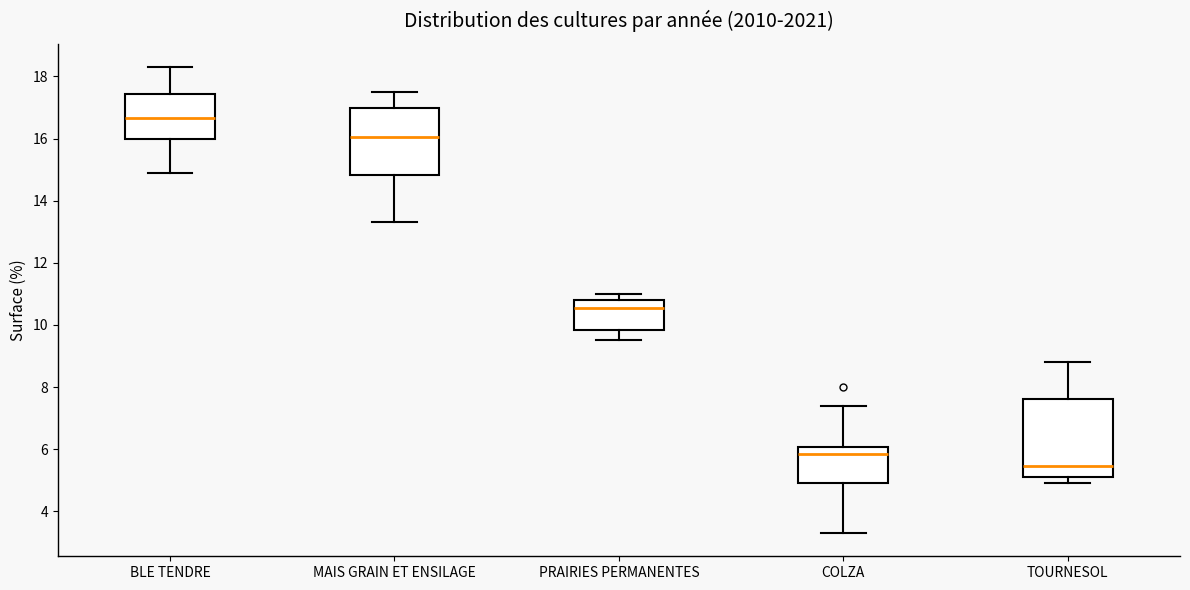

Reading left to right, read every box against the y-axis: the position of its median line, the range the box covers, and the ends of its whiskers. The values are not printed on the chart, so give them approximately, as read against the axis.

BLE TENDRE: median 16.6, box 16.0 to 17.4, whiskers 15.0 to 18.4
MAIS GRAIN ET ENSILAGE: median 16.0, box 14.8 to 17.0, whiskers 13.4 to 17.6
PRAIRIES PERMANENTES: median 10.6, box 9.8 to 10.8, whiskers 9.6 to 11.0
COLZA: median 5.8, box 5.0 to 6.0, whiskers 3.4 to 7.4
TOURNESOL: median 5.4, box 5.2 to 7.6, whiskers 5.0 to 8.8